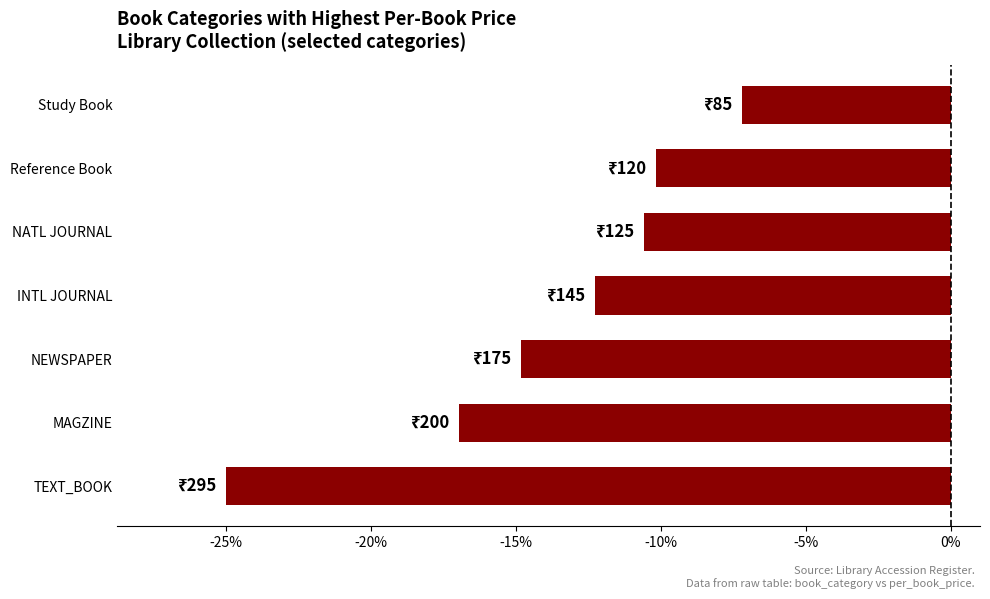

What is the sum of all values?

-97.0